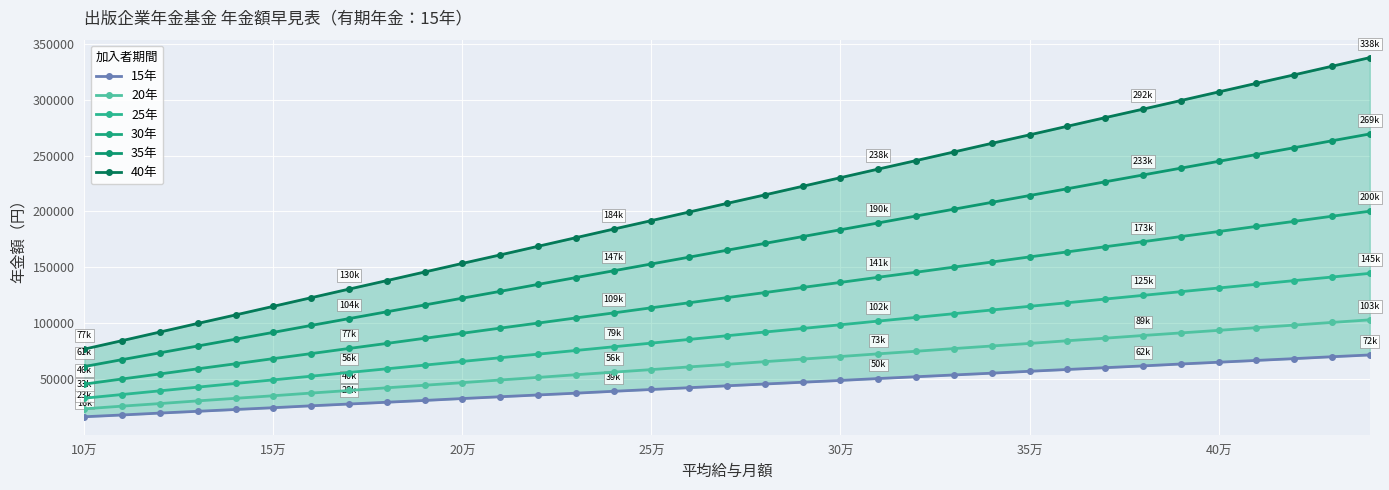

How many data points in 35年 are less than 165300?

17